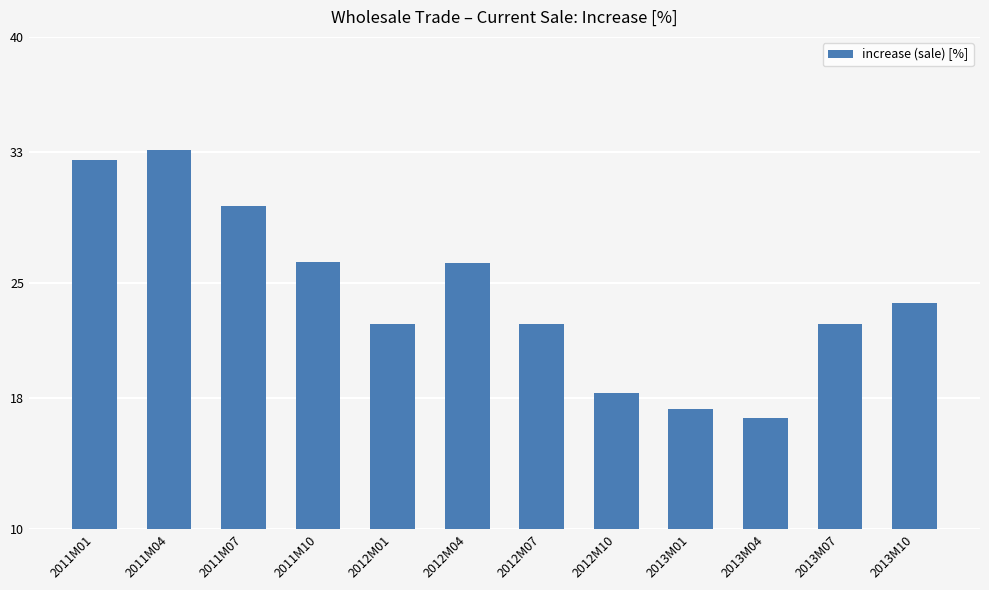

Which has a higher value, 2013M01 or 2012M07?

2012M07